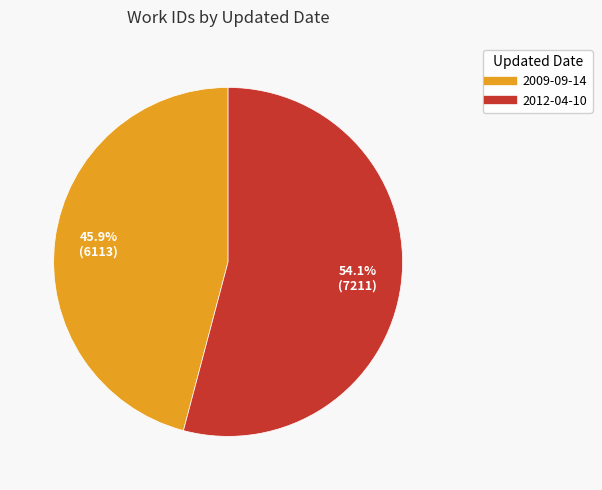

To the nearest percent, what is the difference between the largest and smallest slice percentages?

8%